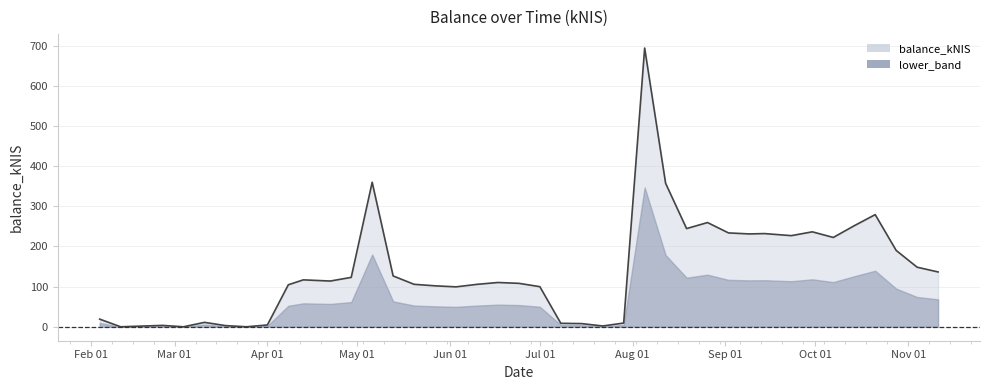

True or false: the data shows 151.8 at 2021-05-27.

False